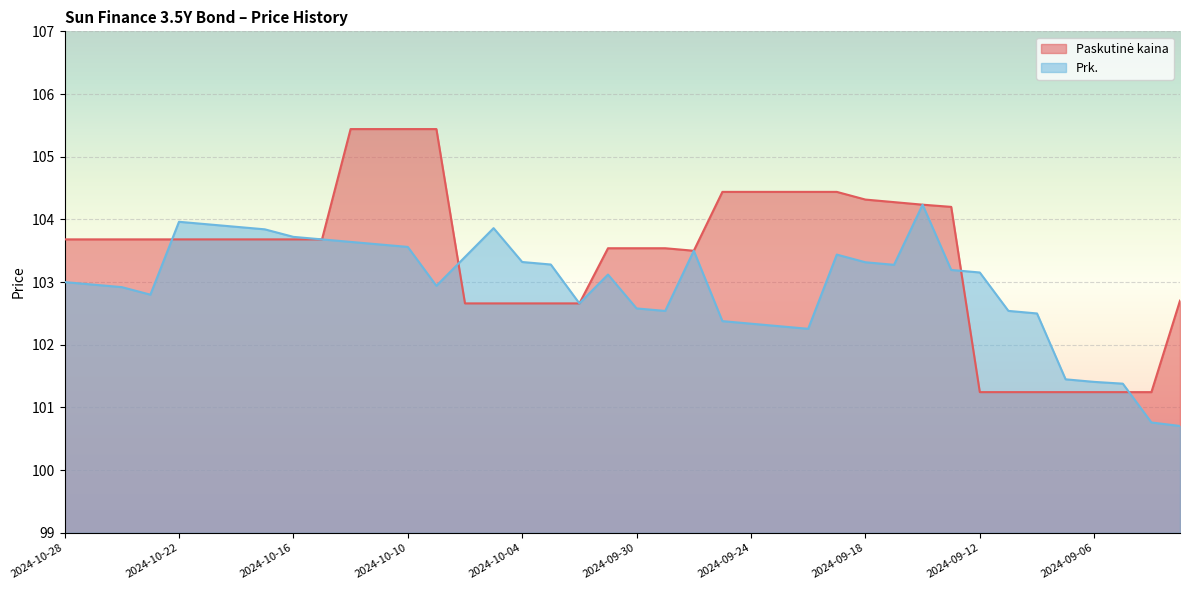

What is the sum of all Prk. values?

4117.3